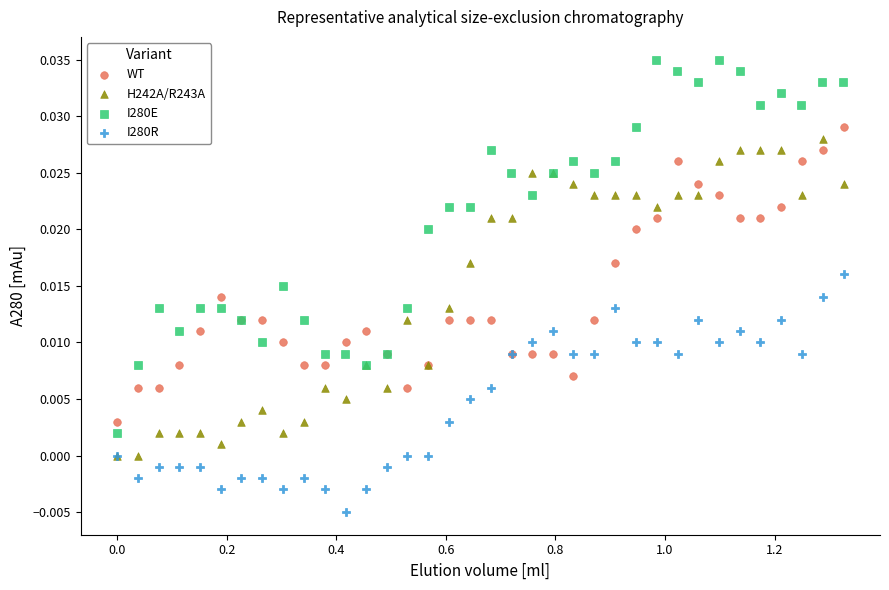

What are all the series names shown in the legend?

WT, H242A/R243A, I280E, I280R